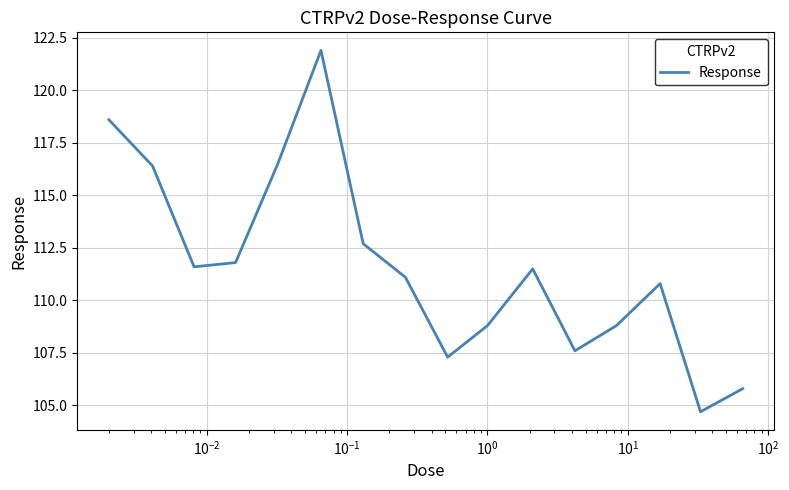

What is the difference between the maximum and minimum values?

17.2